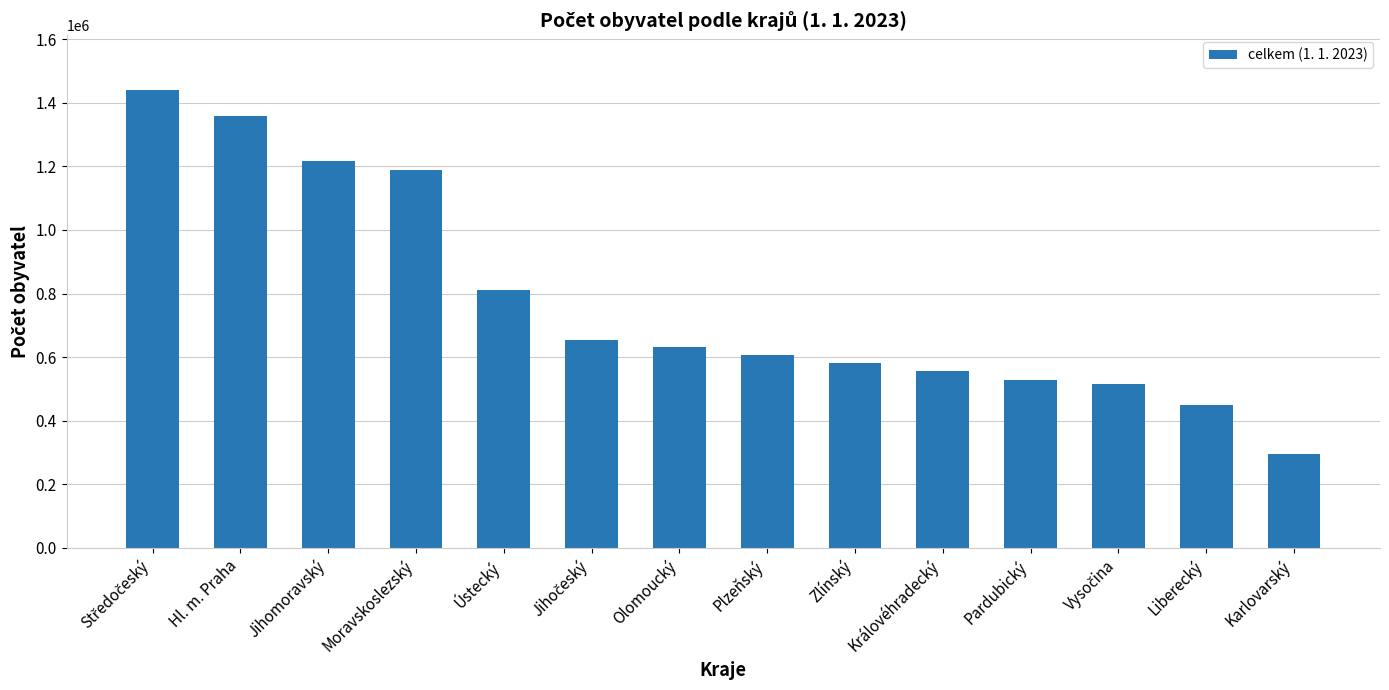

The chart shows a value of 1702328 at Jihomoravský. True or false?

False